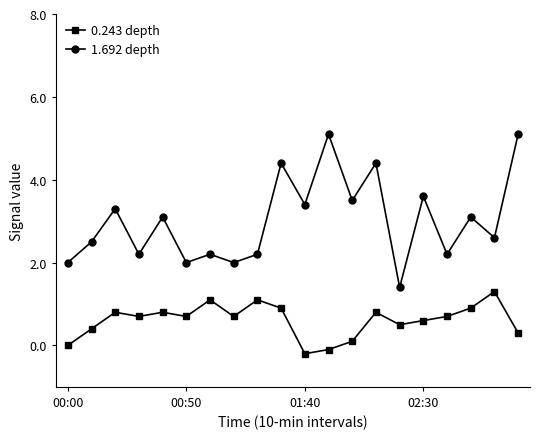

Is this an area chart (filled region under the line)?

No